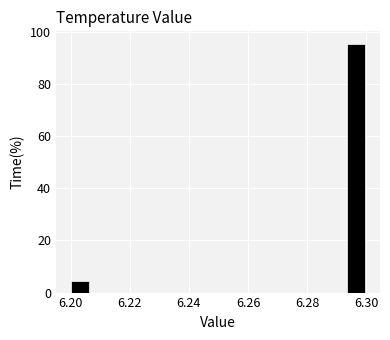

Read against the x-axis, roughly where is the centre of the tallest bar?

6.296